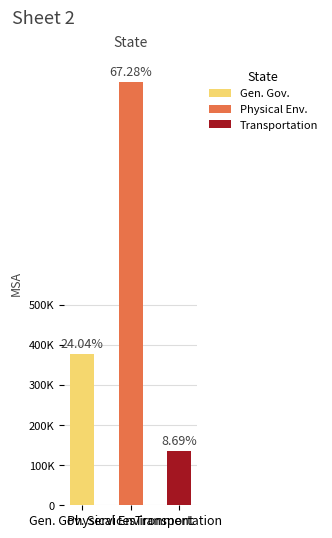

Does the chart contain any negative values?

No